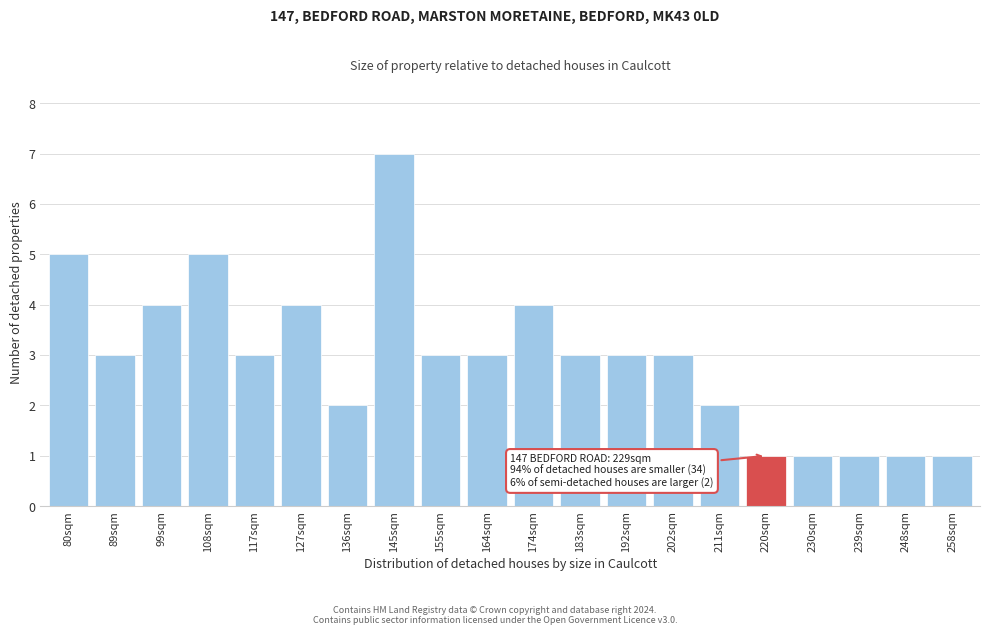

Reading right to left, what are all the values shown in this chart?

258sqm=1	248sqm=1	239sqm=1	230sqm=1	220sqm=1	211sqm=2	202sqm=3	192sqm=3	183sqm=3	174sqm=4	164sqm=3	155sqm=3	145sqm=7	136sqm=2	127sqm=4	117sqm=3	108sqm=5	99sqm=4	89sqm=3	80sqm=5